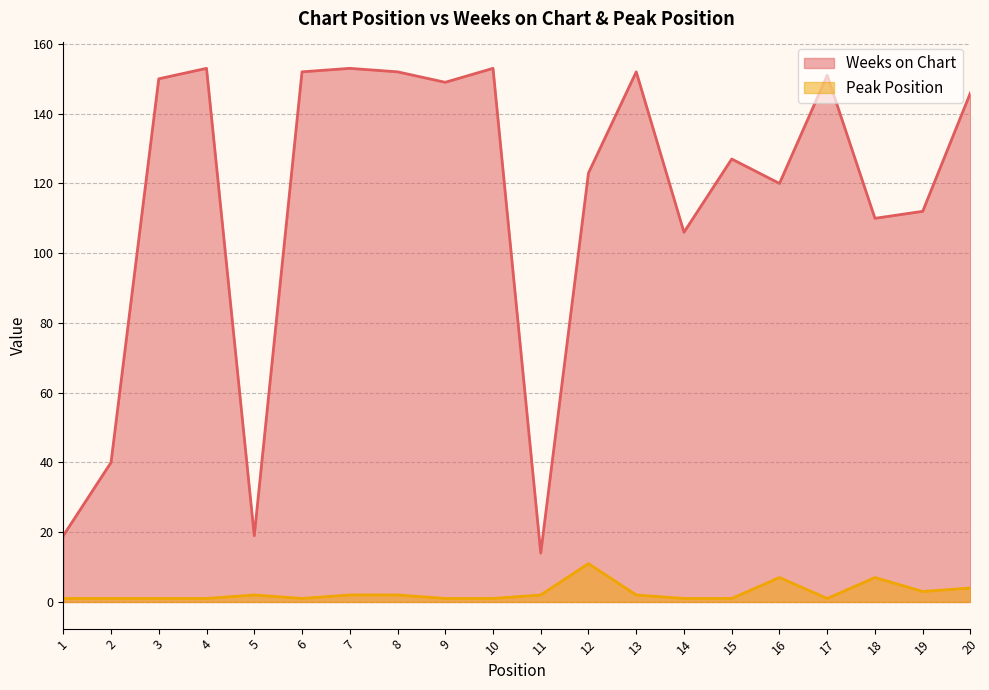

What is the average value of the Weeks on Chart series?

115